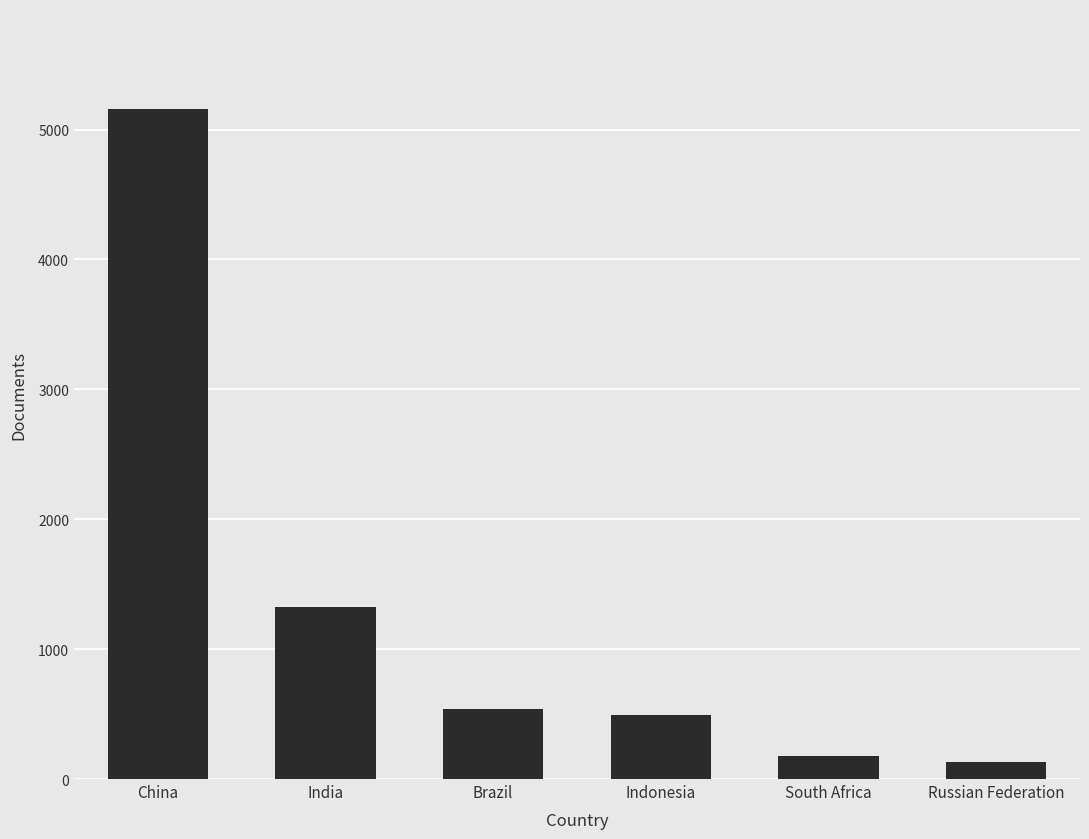

What is the greatest value displayed?

5155